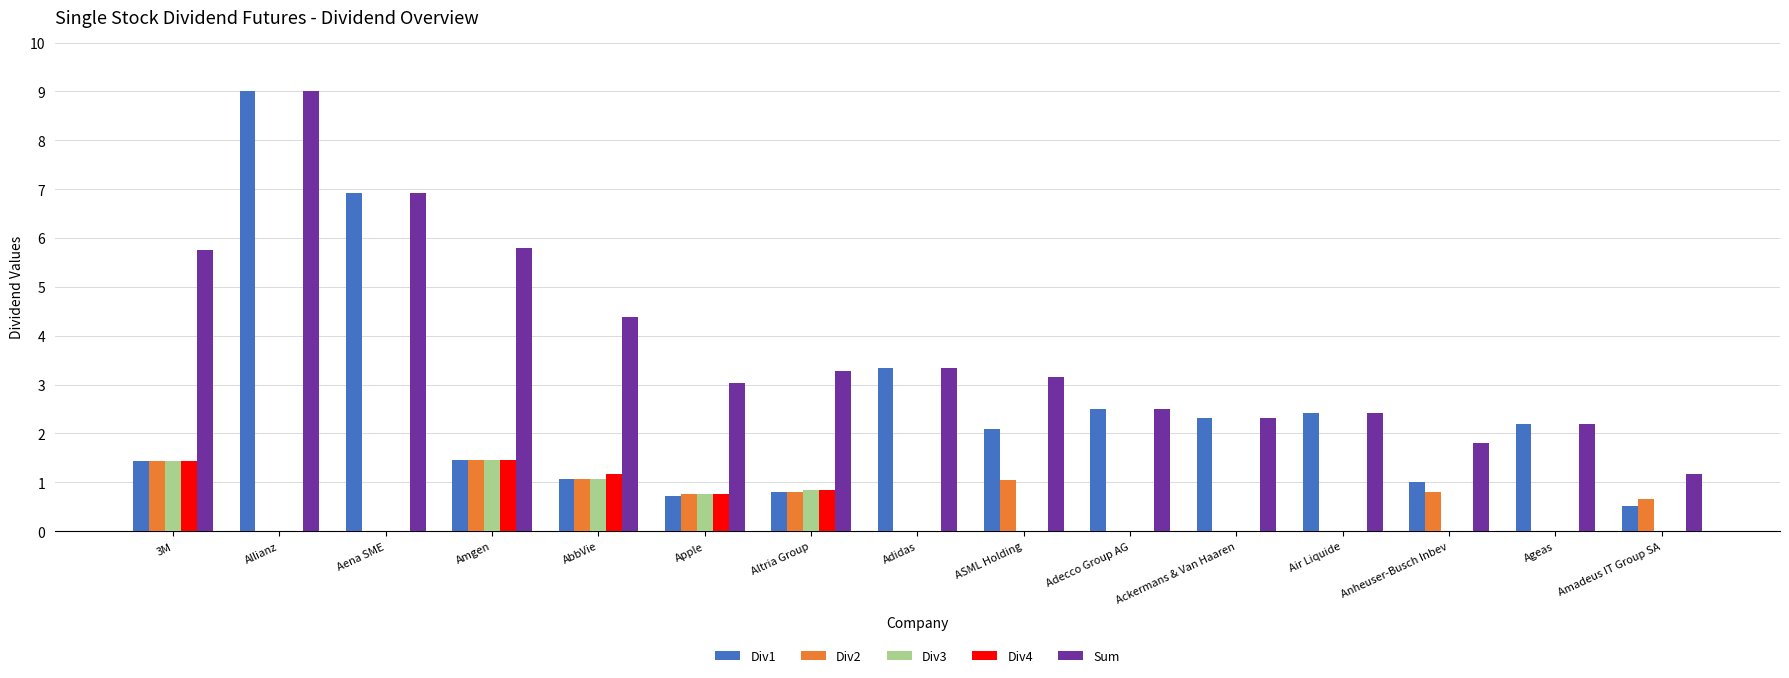

What is the sum of all Div2 values?

8.0